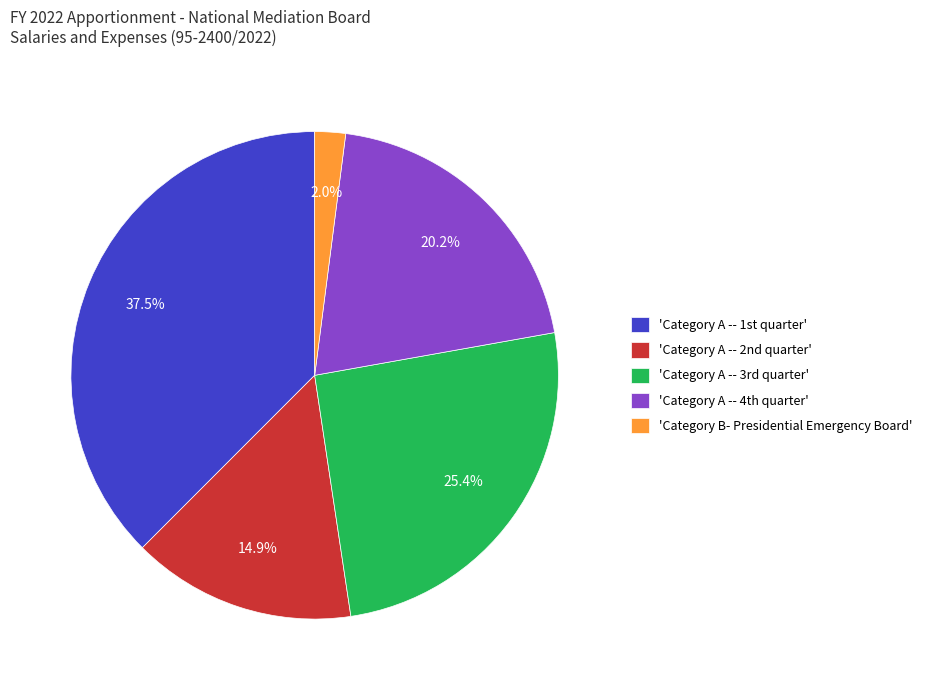

Which slice is the largest?

'Category A -- 1st quarter'